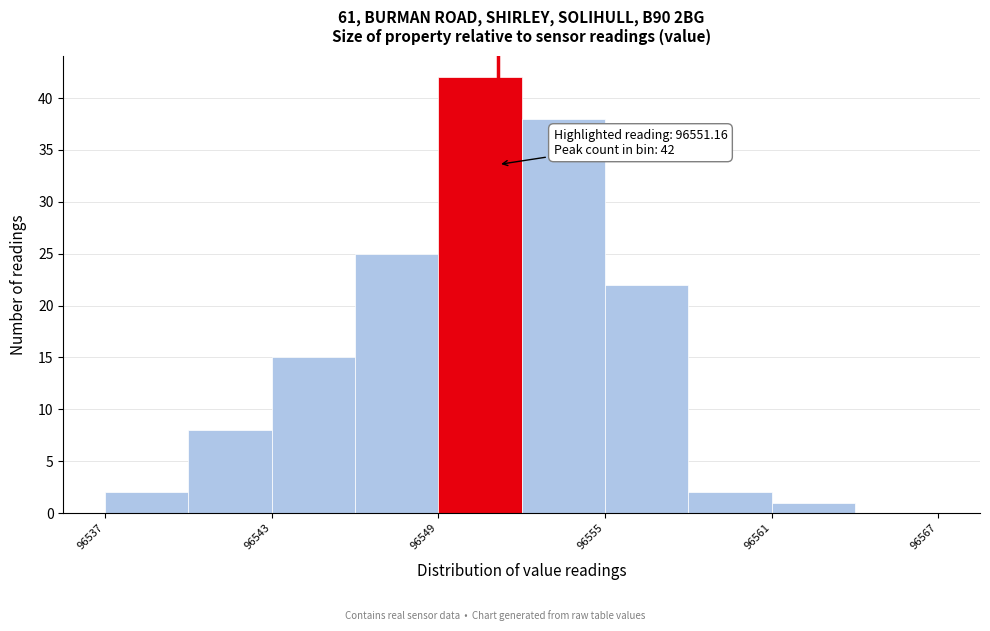

Read against the x-axis, roughly where is the centre of the tallest bar?

96551